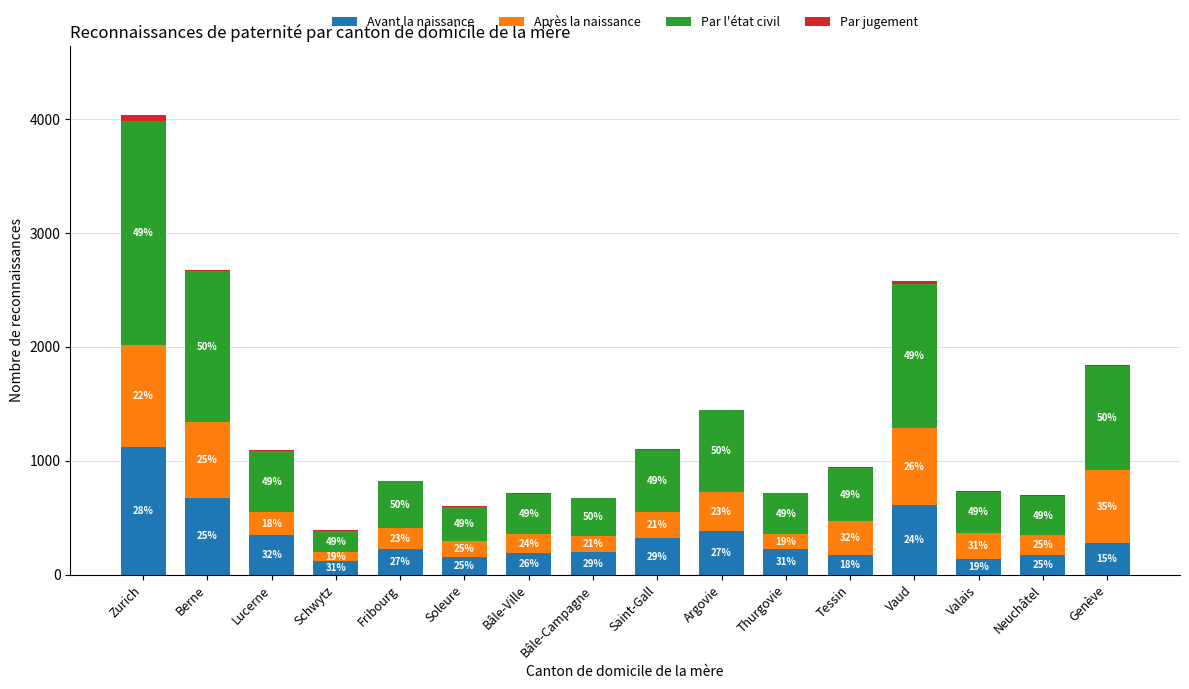

The Après la naissance series shows 186 at Fribourg. True or false?

True